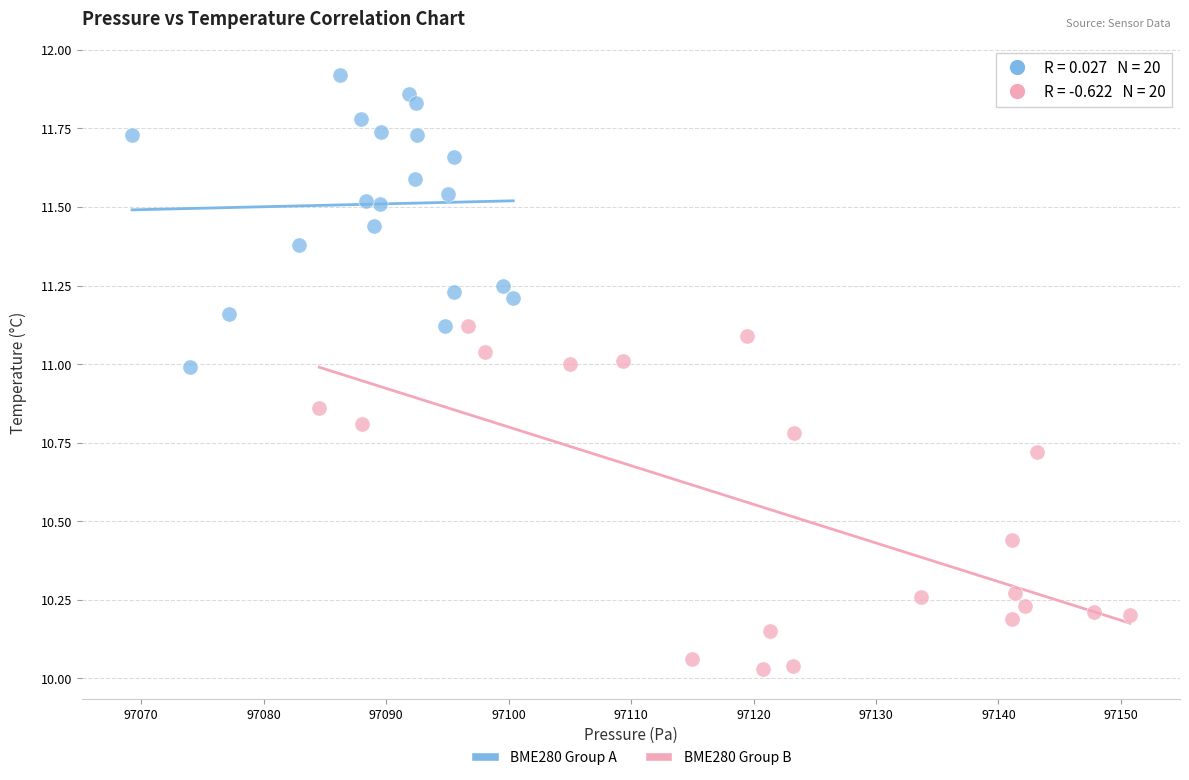

Which series contains the lowest Y value?

BME280 Group B